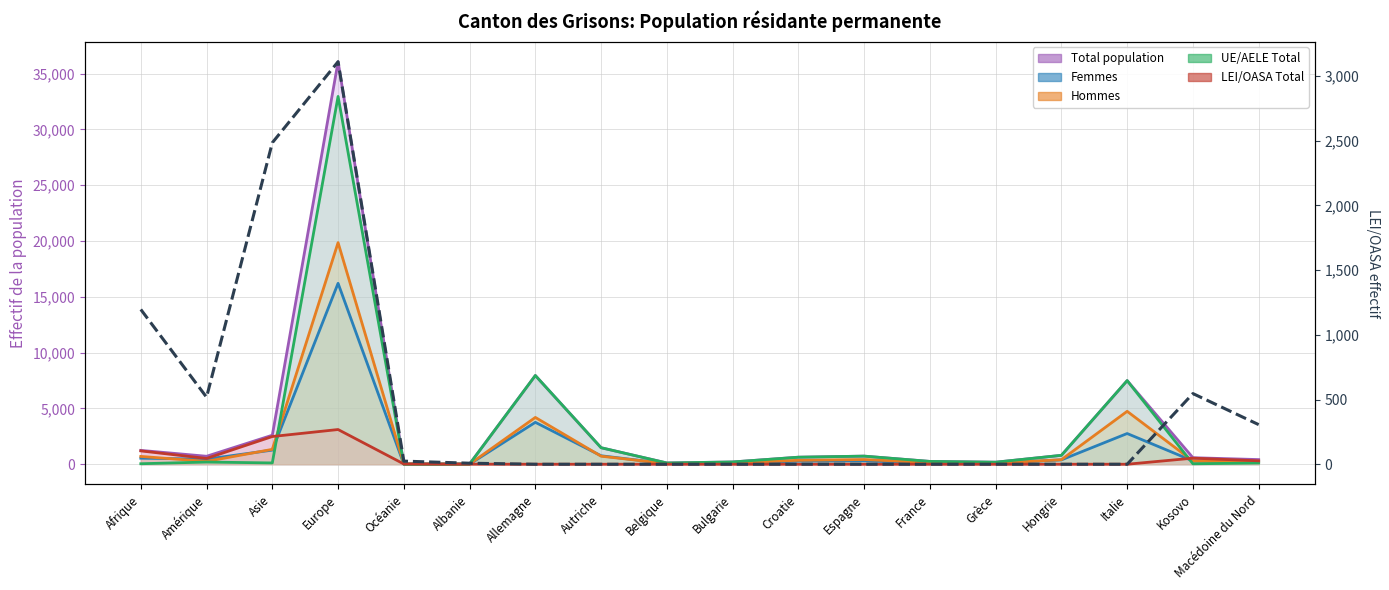

What is the label of the 11th point from the right?

Autriche